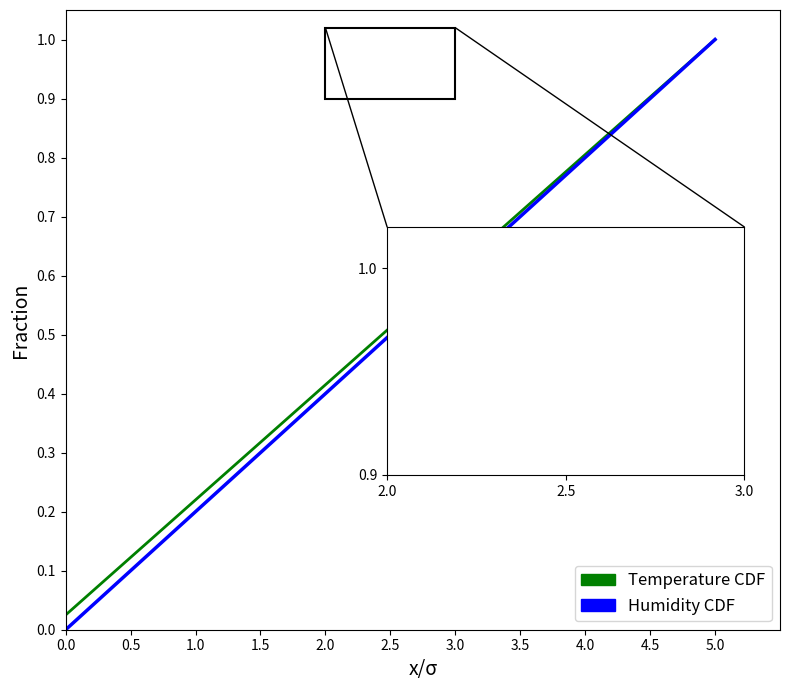

Which series has the widest spread of values?

Humidity CDF